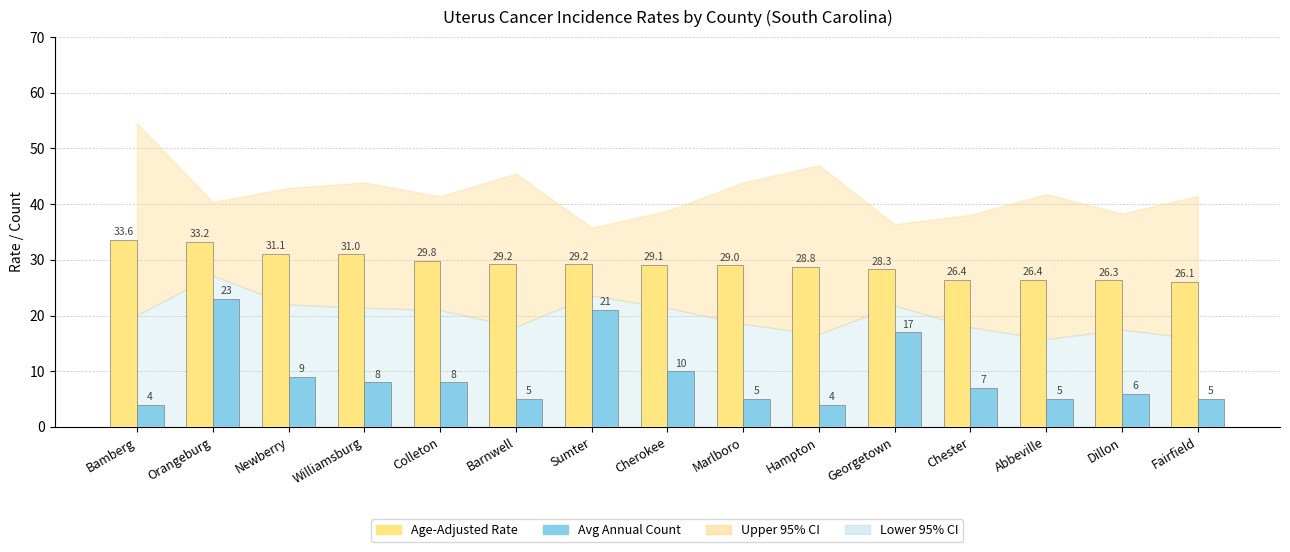

Is the value of Avg Annual Count at Chester greater than the value of Age-Adjusted Rate at Sumter?

No